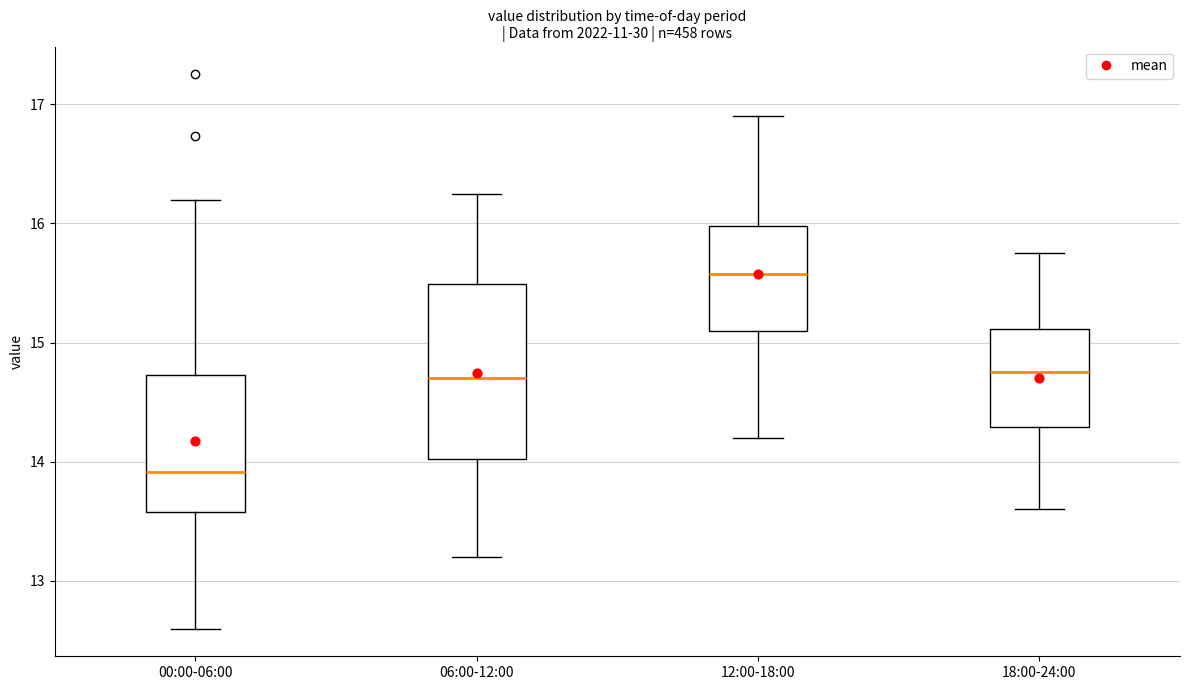

Where is the upper edge of the box for 06:00-12:00 on the y-axis? The values are not printed on the chart, so give them approximately, as read against the axis.

15.5